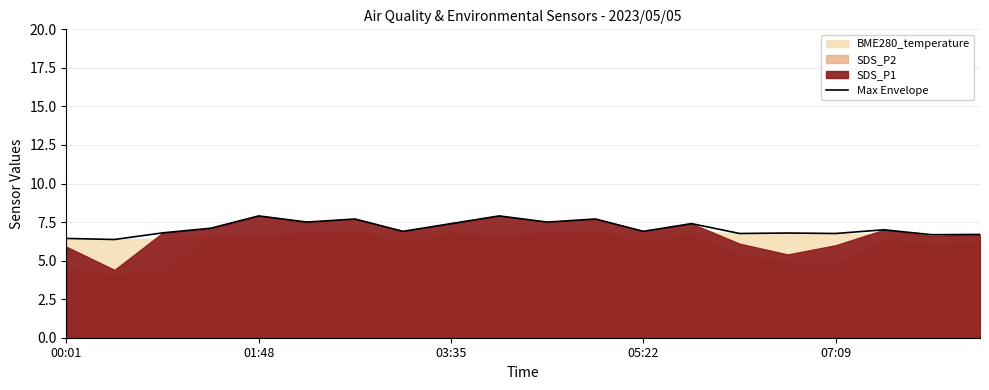

What is the highest value of the Max Envelope series?

7.9